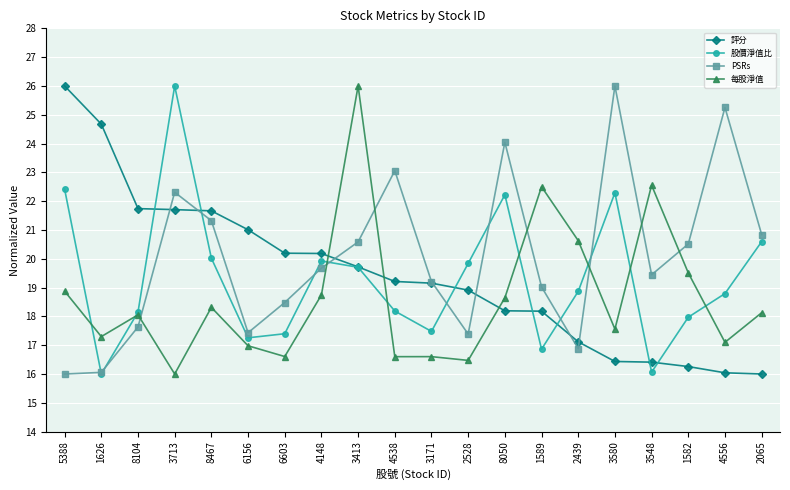

What is the difference between the maximum and minimum values in the 股價淨值比 series?

10.0